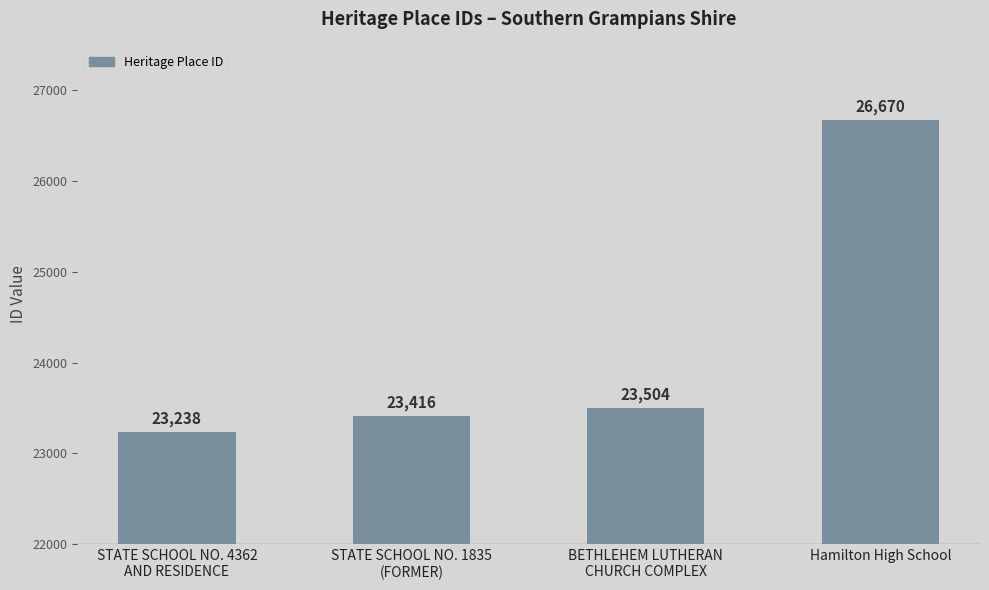

Approximately how many times larger is the value at Hamilton High School compared to STATE SCHOOL NO. 4362
AND RESIDENCE?

1.1